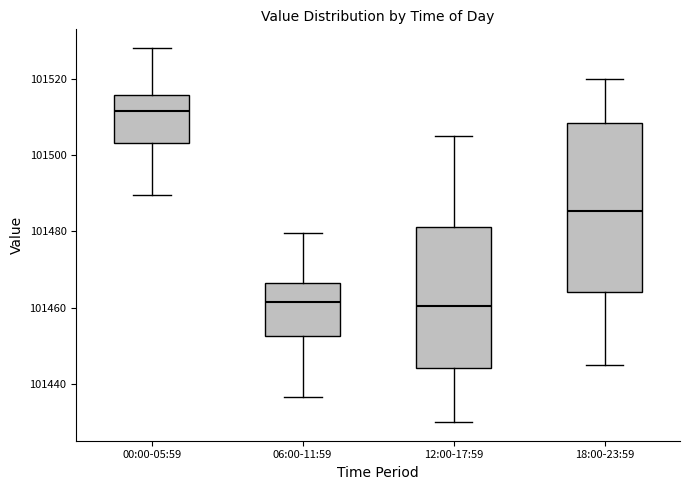

Reading left to right, read every box against the y-axis: the position of its median line, the range the box covers, and the ends of its whiskers. The values are not printed on the chart, so give them approximately, as read against the axis.

00:00-05:59: median 101512, box 101504 to 101516, whiskers 101490 to 101528
06:00-11:59: median 101462, box 101452 to 101466, whiskers 101436 to 101480
12:00-17:59: median 101460, box 101444 to 101482, whiskers 101430 to 101506
18:00-23:59: median 101486, box 101464 to 101508, whiskers 101446 to 101520